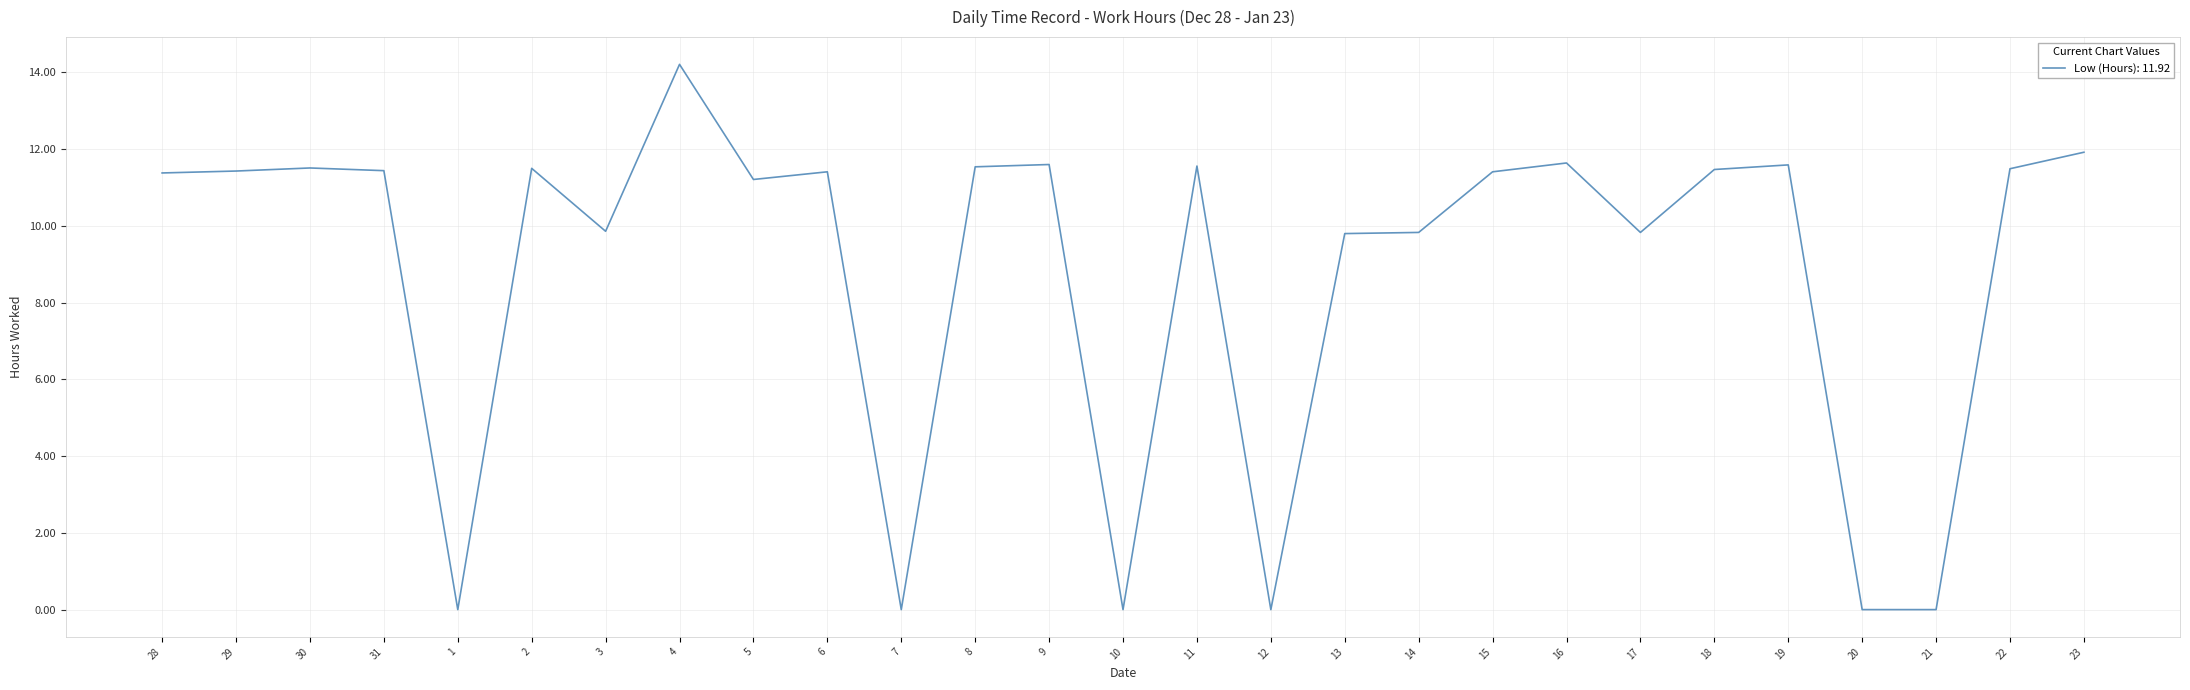

Approximately how many times larger is the value at 14 compared to 4?

0.7